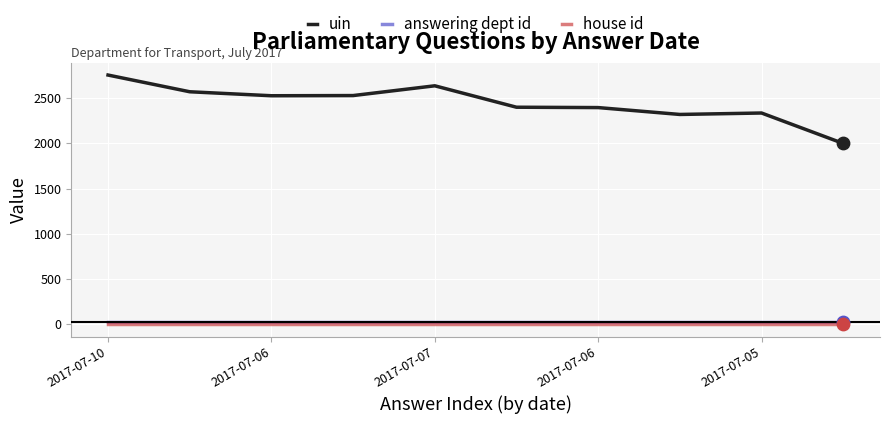

At how many categories does at least one series exceed 889?

10